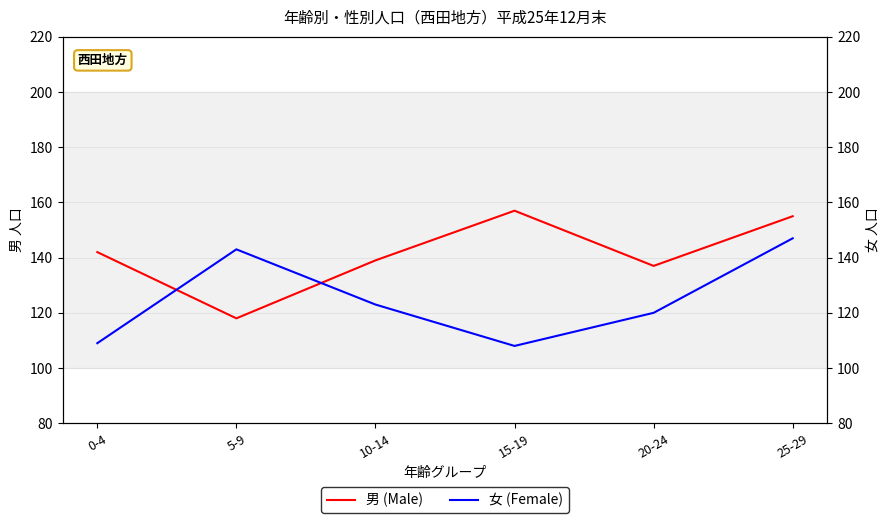

List the labels in order of 男 (Male) value, smallest first.

5-9, 20-24, 10-14, 0-4, 25-29, 15-19